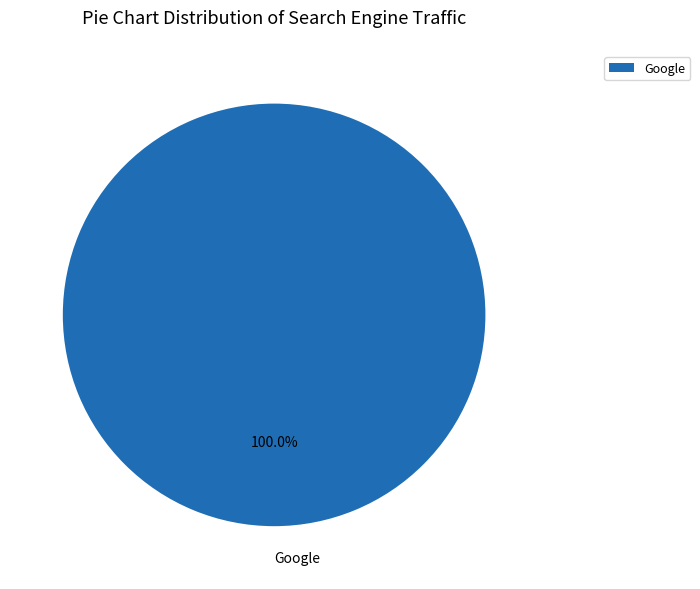

Count the number of slices in the pie.

1